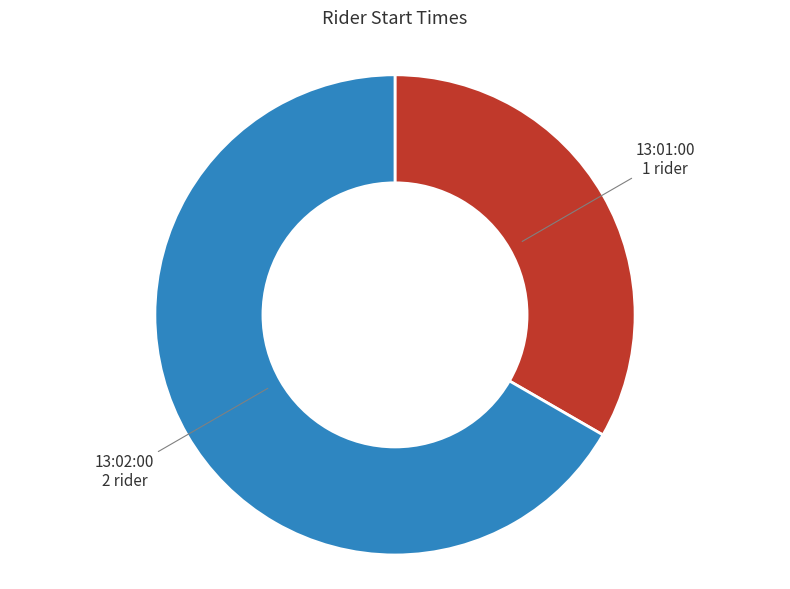

True or false: 13:02:00 accounts for 67% of the total.

True